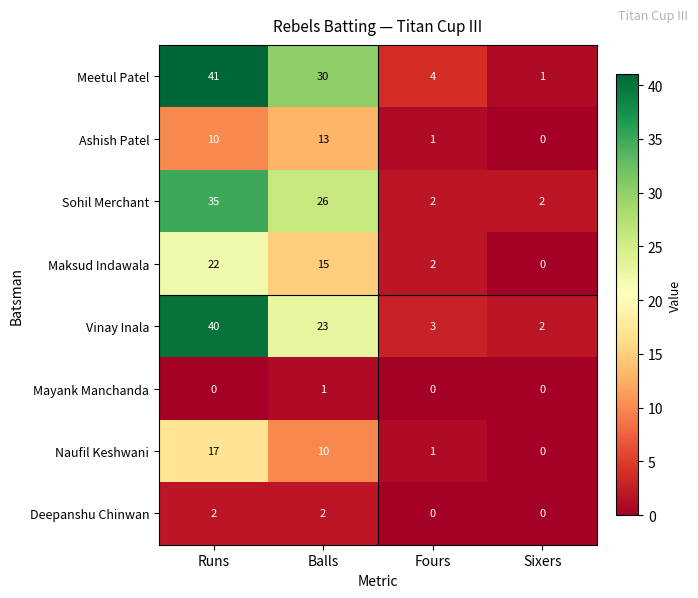

What is the difference between the Ashish Patel values at Balls and Sixers?

13